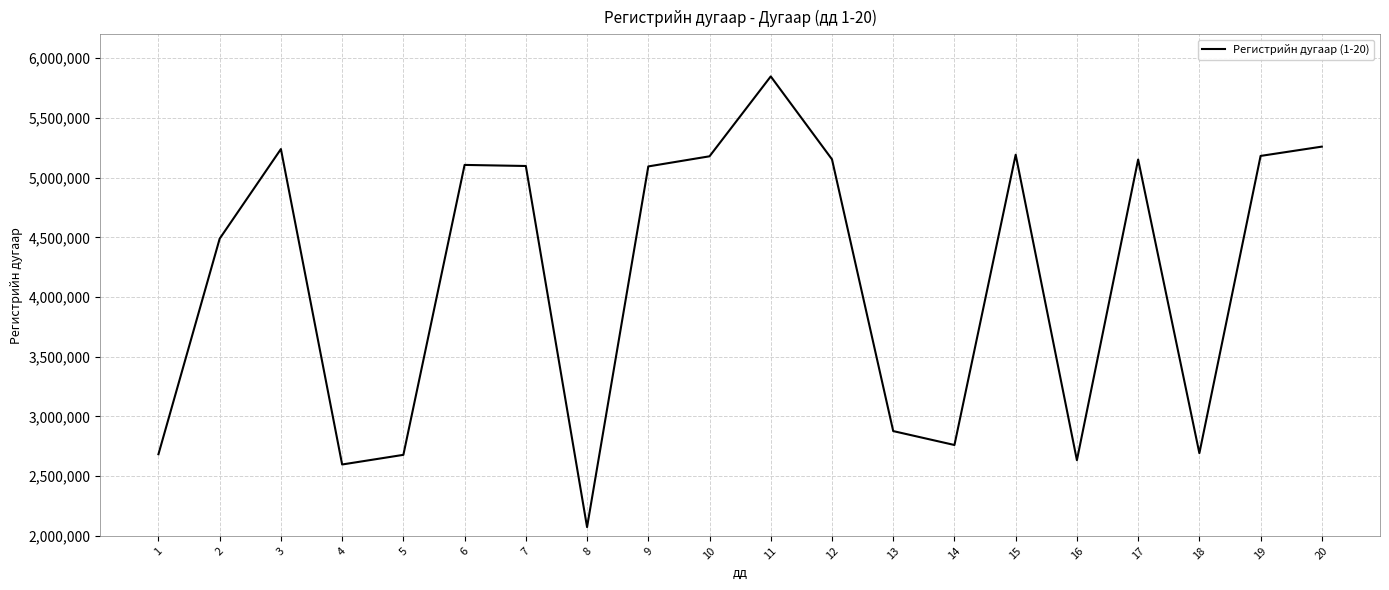

True or false: the data shows 2597977 at 4.

True